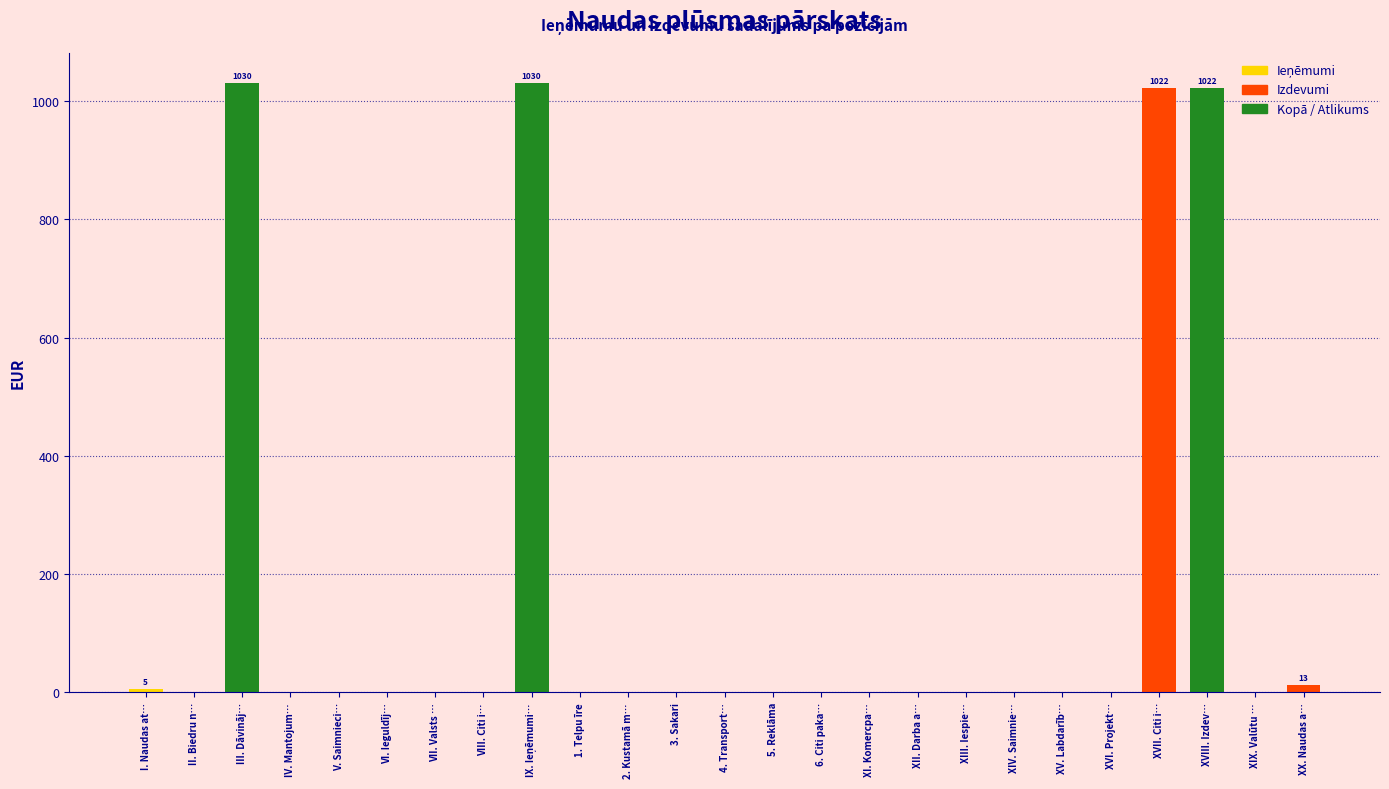

What is the sum of all values?

4122